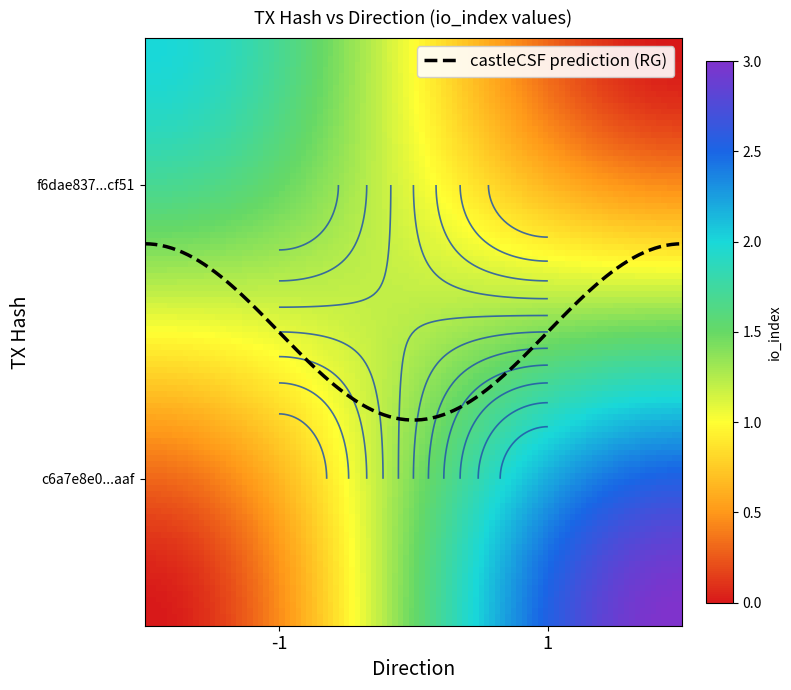

What is the lowest value of the c6a7e8e02b2ea522ea4cc264c07b2d809947aaf series?

1